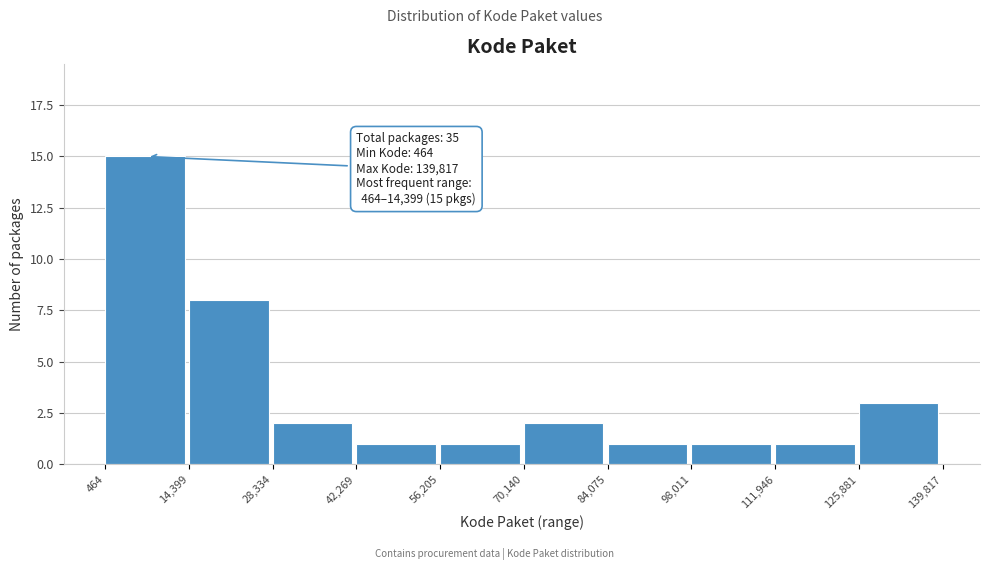

Which range on the x-axis has the tallest bar?

464 to 14,399